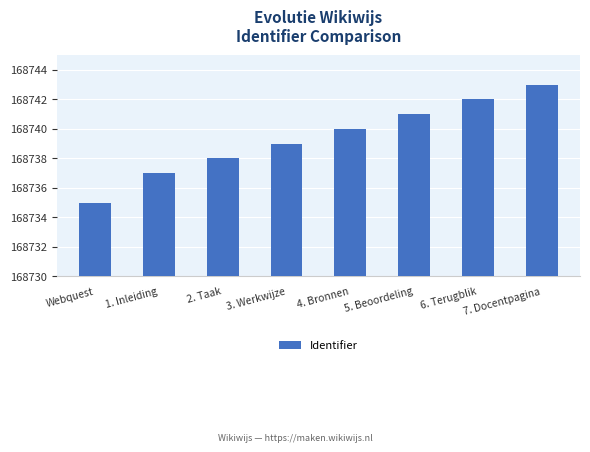

What is the label of the 2nd bar from the right?

6. Terugblik